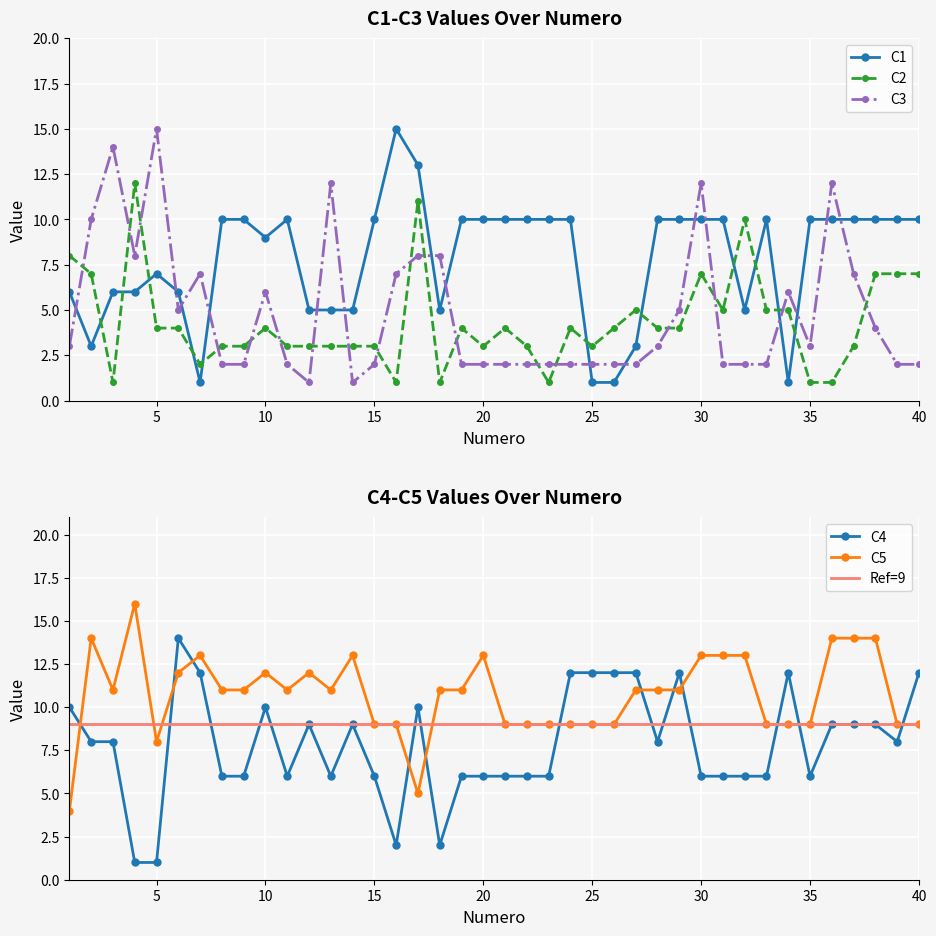

What is the spread (max minus min) of values at 20?

11